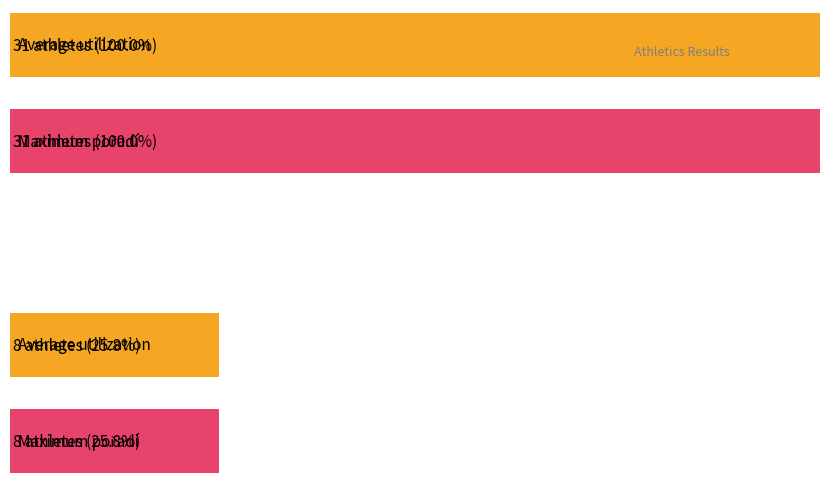

List the labels in order of Maximum utilization value, smallest first.

1, 2, 0